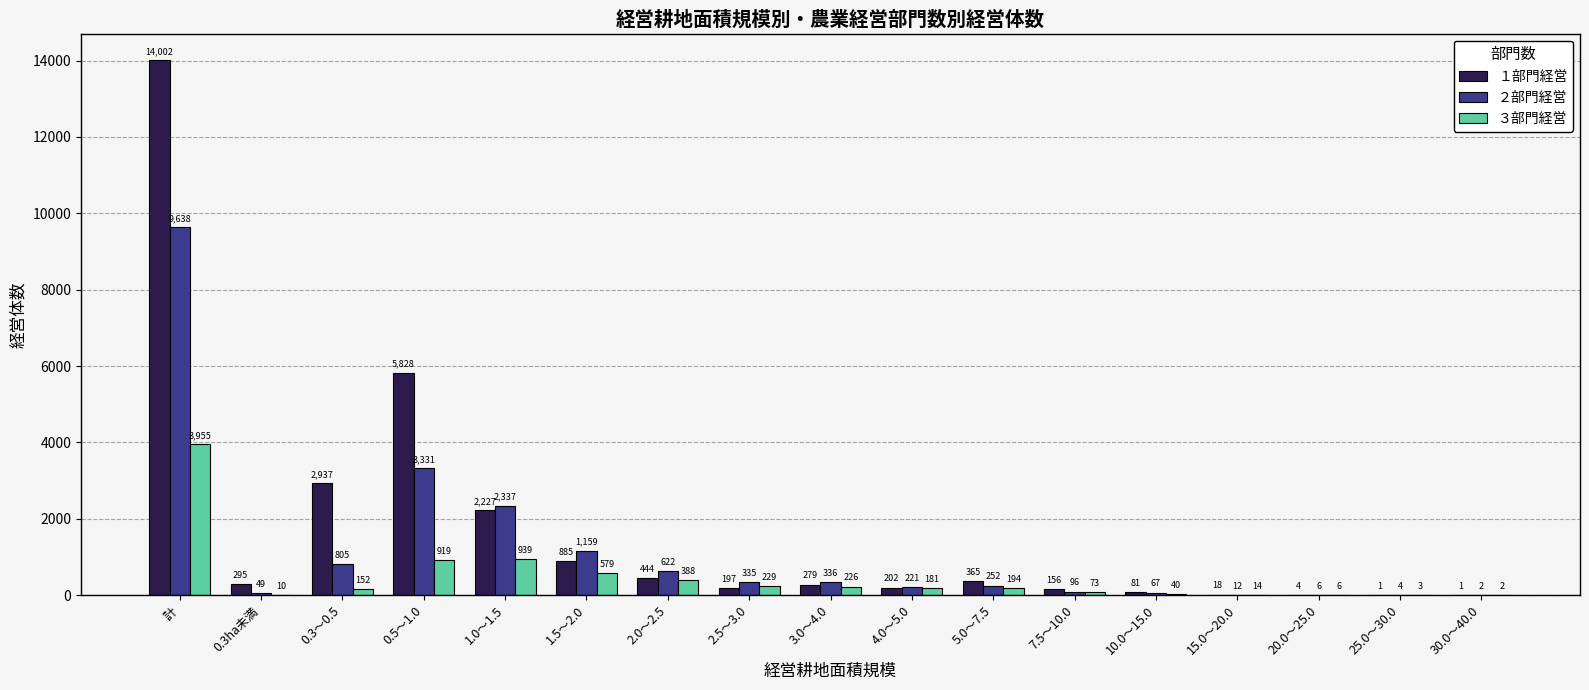

Reading left to right, list all the values displayed in this chart.

１部門経営: 計=14002	0.3ha未満=295	0.3～0.5=2937	0.5～1.0=5828	1.0～1.5=2227	1.5～2.0=885	2.0～2.5=444	2.5～3.0=197	3.0～4.0=279	4.0～5.0=202	5.0～7.5=365	7.5～10.0=156	10.0～15.0=81	15.0～20.0=18	20.0～25.0=4	25.0～30.0=1	30.0～40.0=1
２部門経営: 計=9638	0.3ha未満=49	0.3～0.5=805	0.5～1.0=3331	1.0～1.5=2337	1.5～2.0=1159	2.0～2.5=622	2.5～3.0=335	3.0～4.0=336	4.0～5.0=221	5.0～7.5=252	7.5～10.0=96	10.0～15.0=67	15.0～20.0=12	20.0～25.0=6	25.0～30.0=4	30.0～40.0=2
３部門経営: 計=3955	0.3ha未満=10	0.3～0.5=152	0.5～1.0=919	1.0～1.5=939	1.5～2.0=579	2.0～2.5=388	2.5～3.0=229	3.0～4.0=226	4.0～5.0=181	5.0～7.5=194	7.5～10.0=73	10.0～15.0=40	15.0～20.0=14	20.0～25.0=6	25.0～30.0=3	30.0～40.0=2